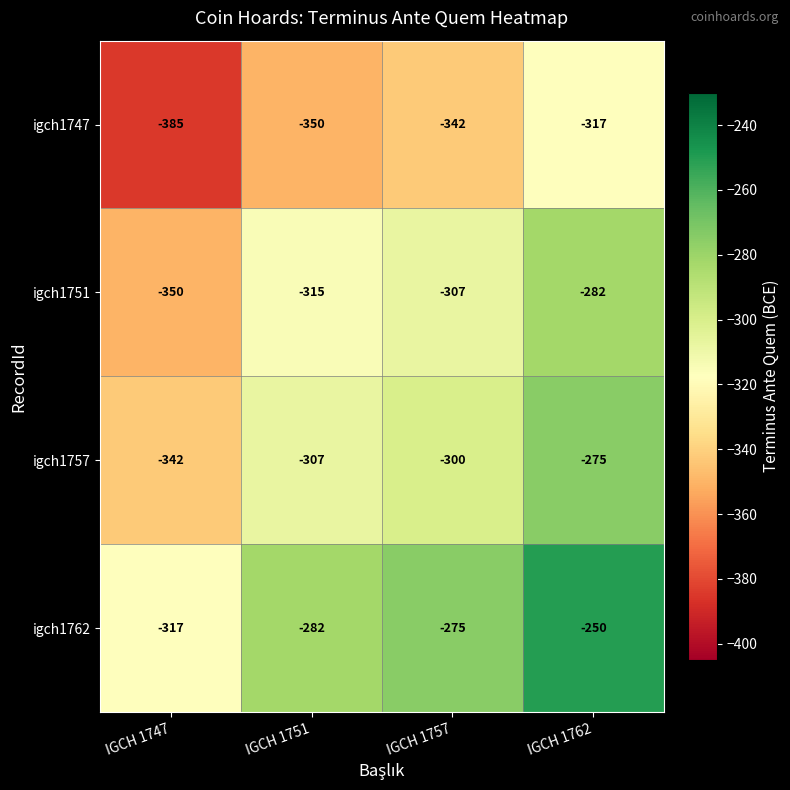

Reading left to right, transcribe all the data shown in this chart.

igch1747: -385	-350	-342	-317
igch1751: -350	-315	-307	-282
igch1757: -342	-307	-300	-275
igch1762: -317	-282	-275	-250